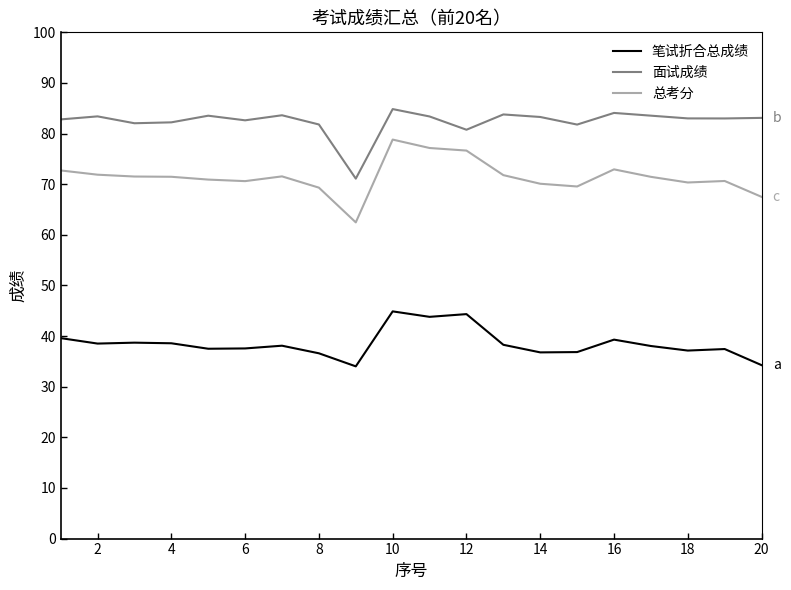

Rank the series by their maximum value, from highest to lowest.

面试成绩, 总考分, 笔试折合总成绩